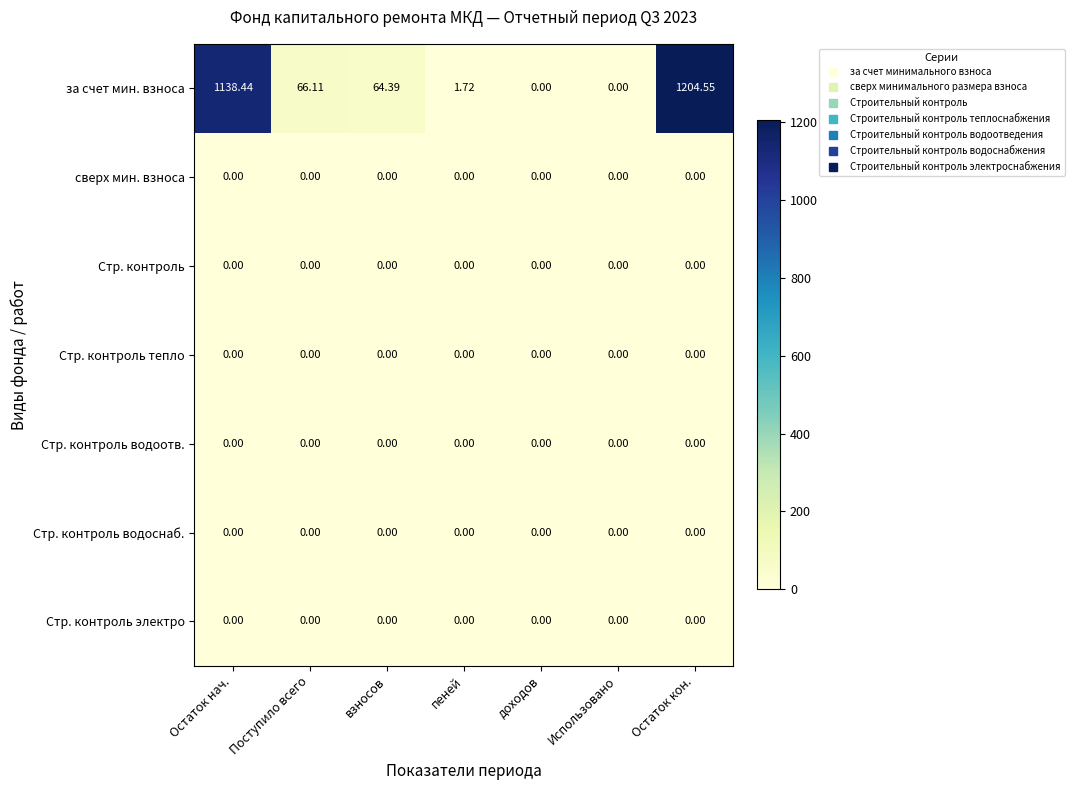

Which label corresponds to the largest value in the chart?

Остаток кон.